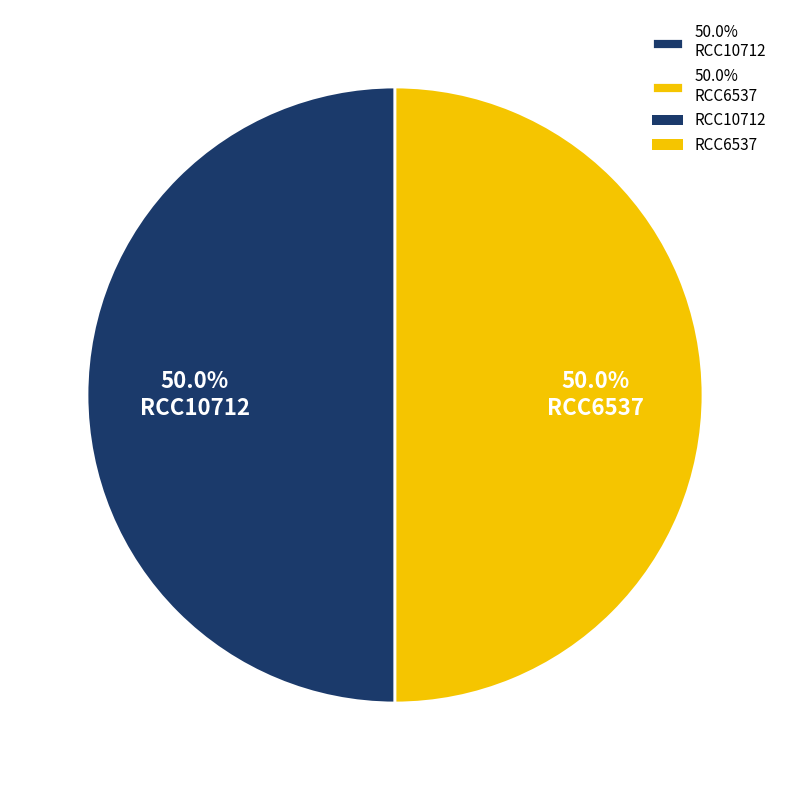

What is the ratio of the value at 50.0% RCC10712 to the value at 50.0% RCC6537?

1.0